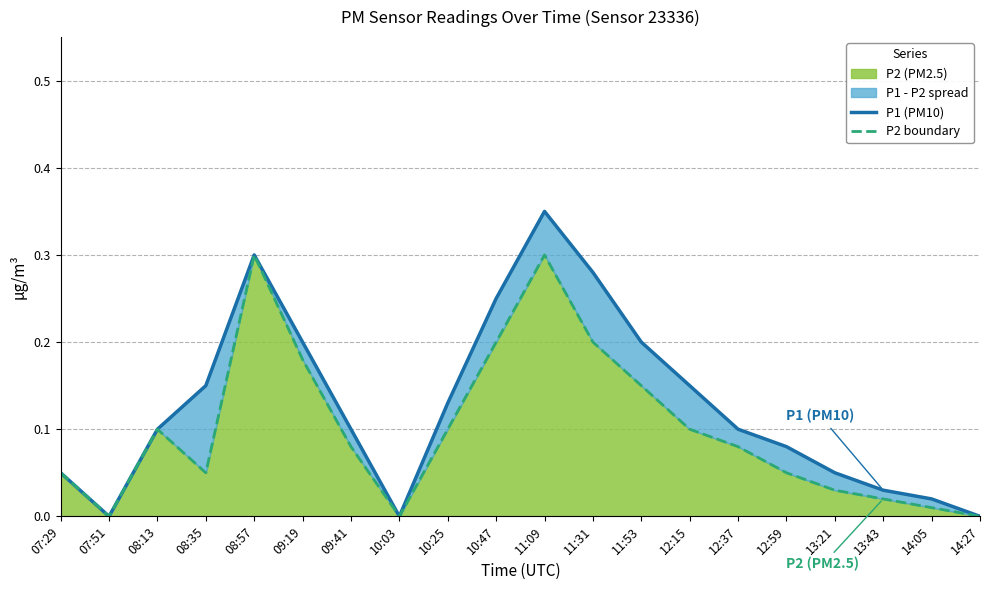

At which label does P1 (PM10) reach its peak?

11:09